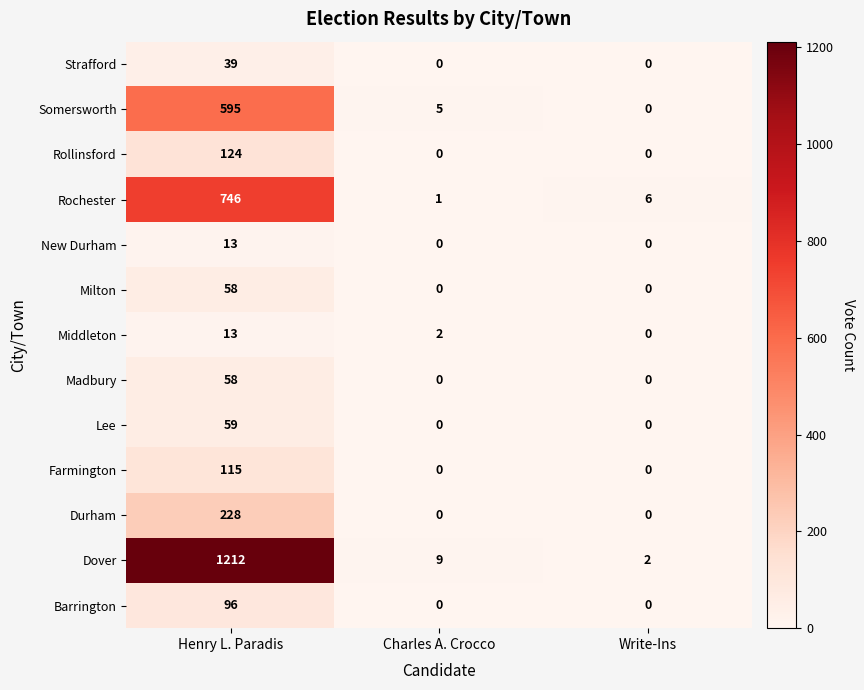

What is the sum of the Durham values at Charles A. Crocco and Henry L. Paradis?

228